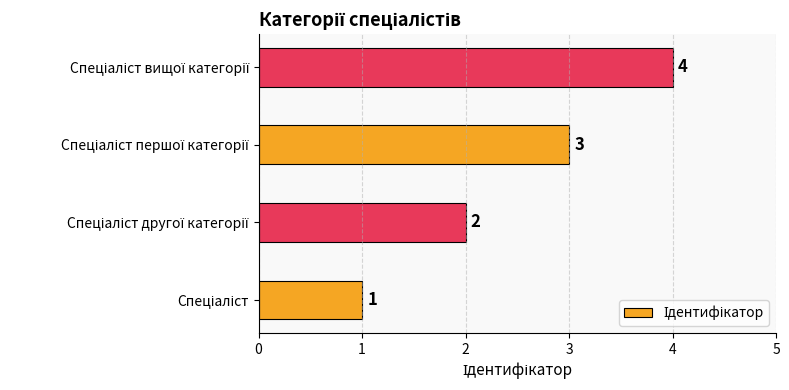

What is the greatest value displayed?

4